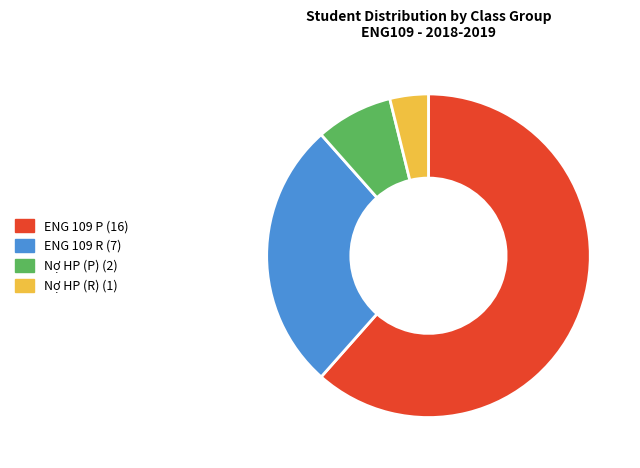

Rank the categories by value from highest to lowest.

ENG 109 P, ENG 109 R, Nợ HP (P), Nợ HP (R)